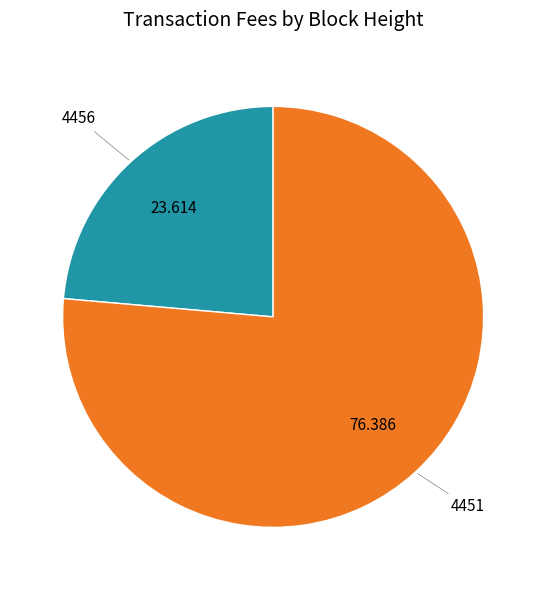

Is there any slice that represents more than half of the pie?

Yes